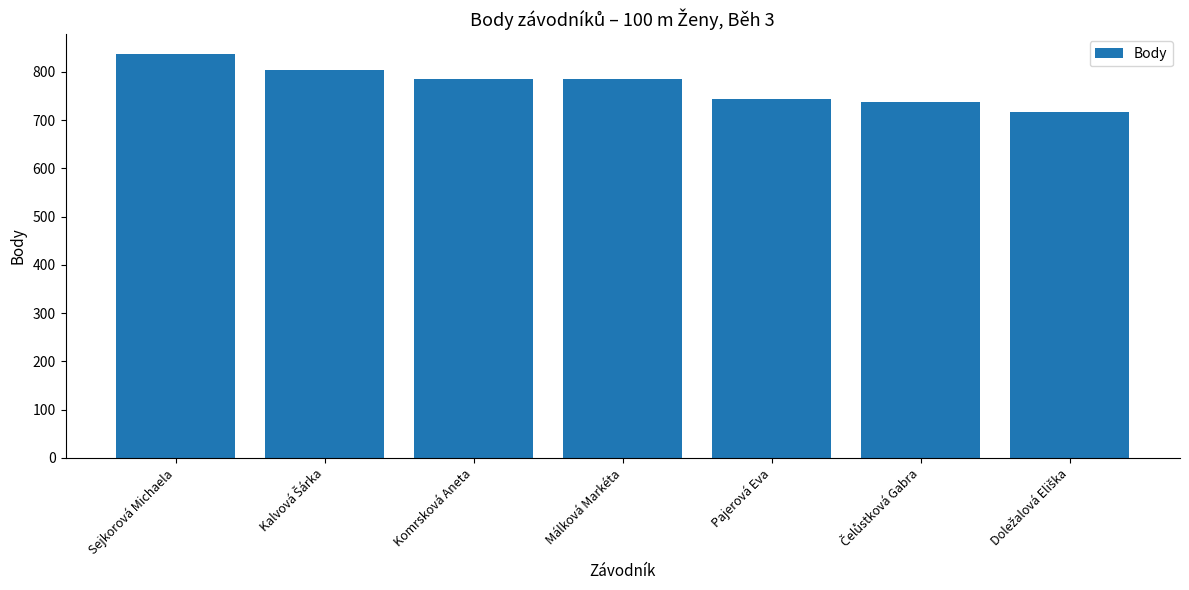

Which label corresponds to the largest value in the chart?

Sejkorová Michaela